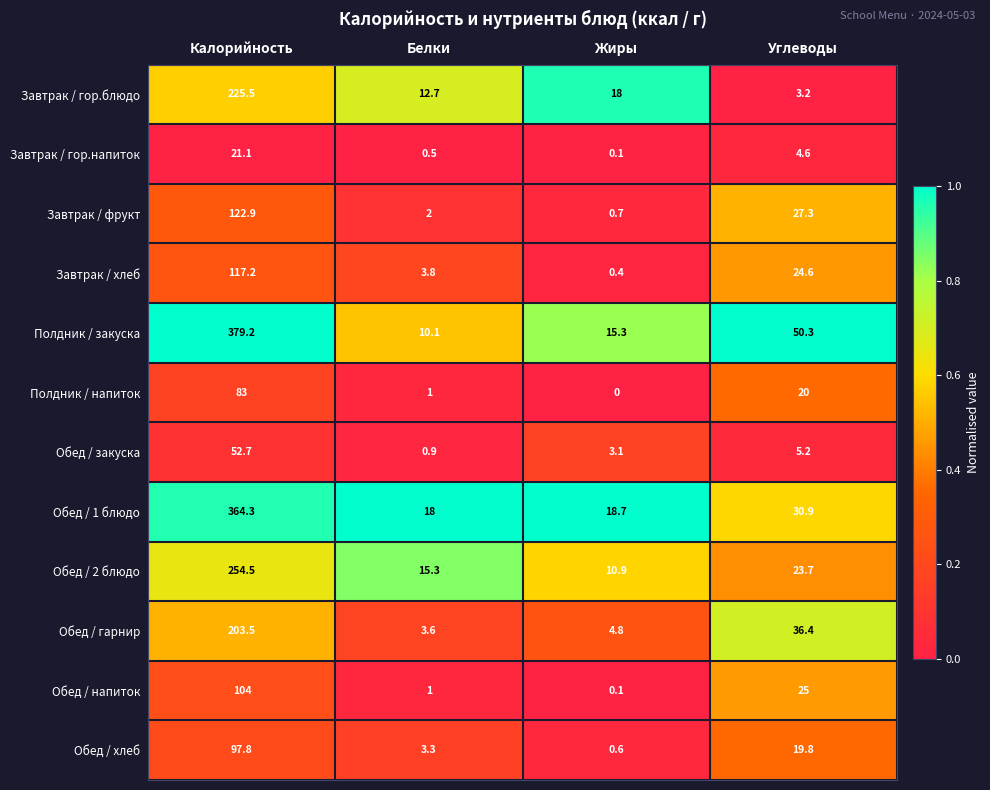

Rank the series by their maximum value, from lowest to highest.

Завтрак / гор.напиток, Обед / закуска, Полдник / напиток, Обед / хлеб, Обед / напиток, Завтрак / хлеб, Завтрак / фрукт, Обед / гарнир, Завтрак / гор.блюдо, Обед / 2 блюдо, Обед / 1 блюдо, Полдник / закуска